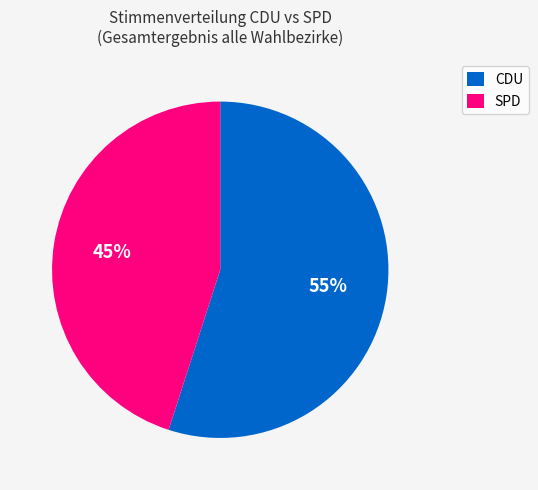

Rank the categories by value from highest to lowest.

CDU, SPD